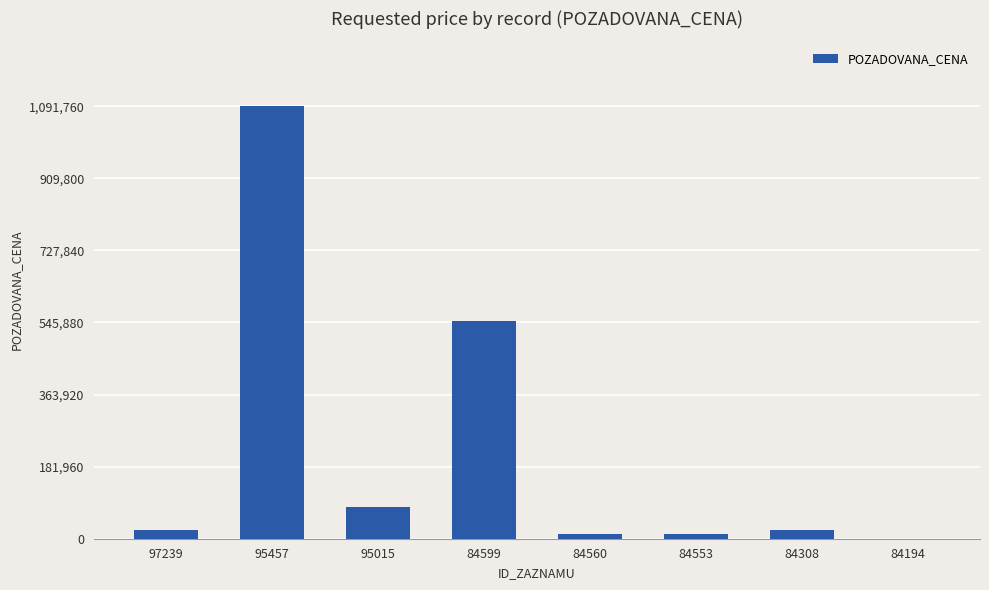

Read the value at 95457.

1091760